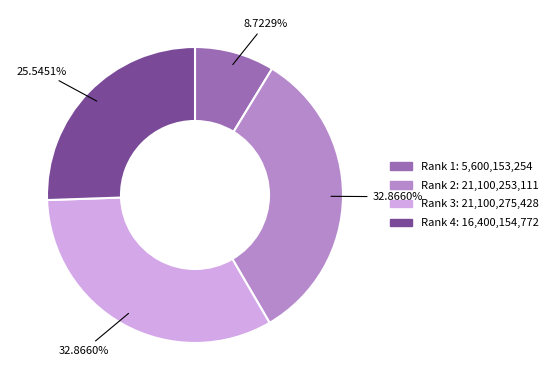

Which has a higher value, Rank 2: 21,100,253,111 or Rank 1: 5,600,153,254?

Rank 2: 21,100,253,111